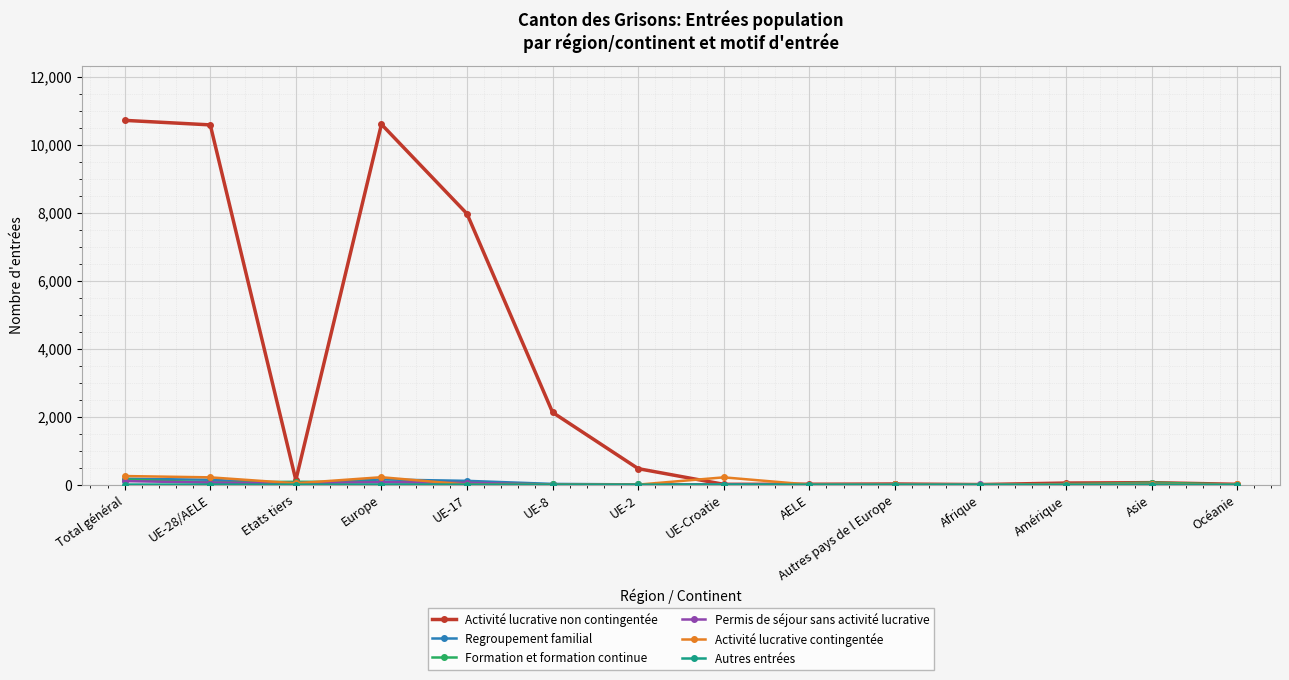

Which series has the largest total across all categories?

Activité lucrative non contingentée